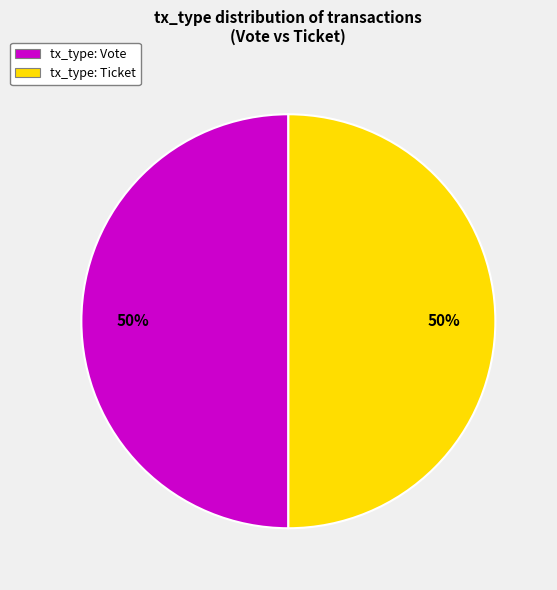

What percentage is the tx_type: Ticket slice, to the nearest percent?

50%